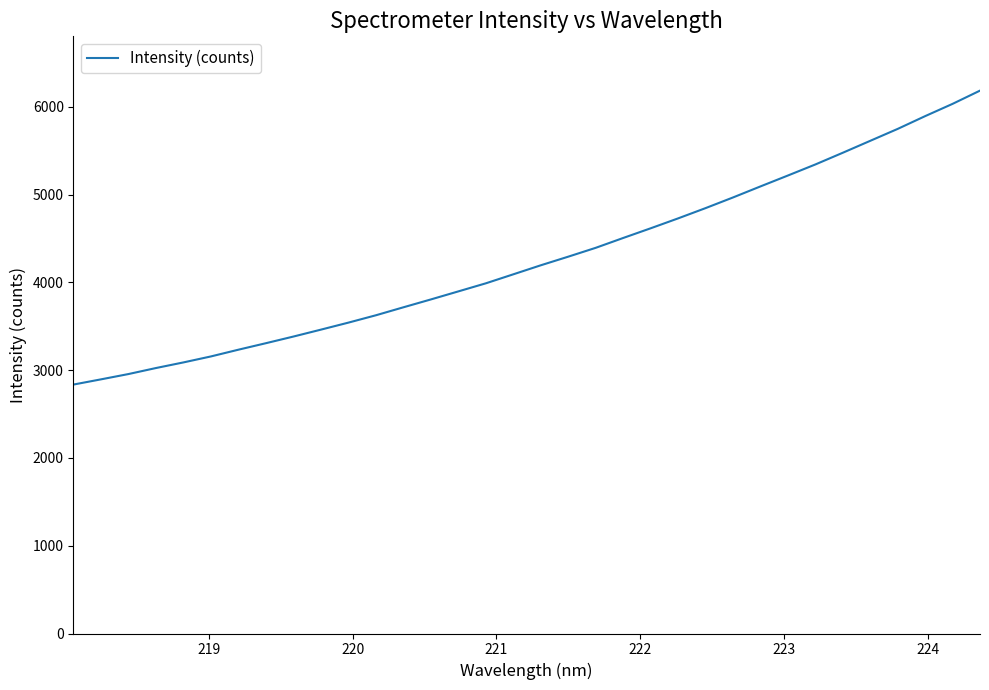

What is the minimum value shown in the chart?

2835.5